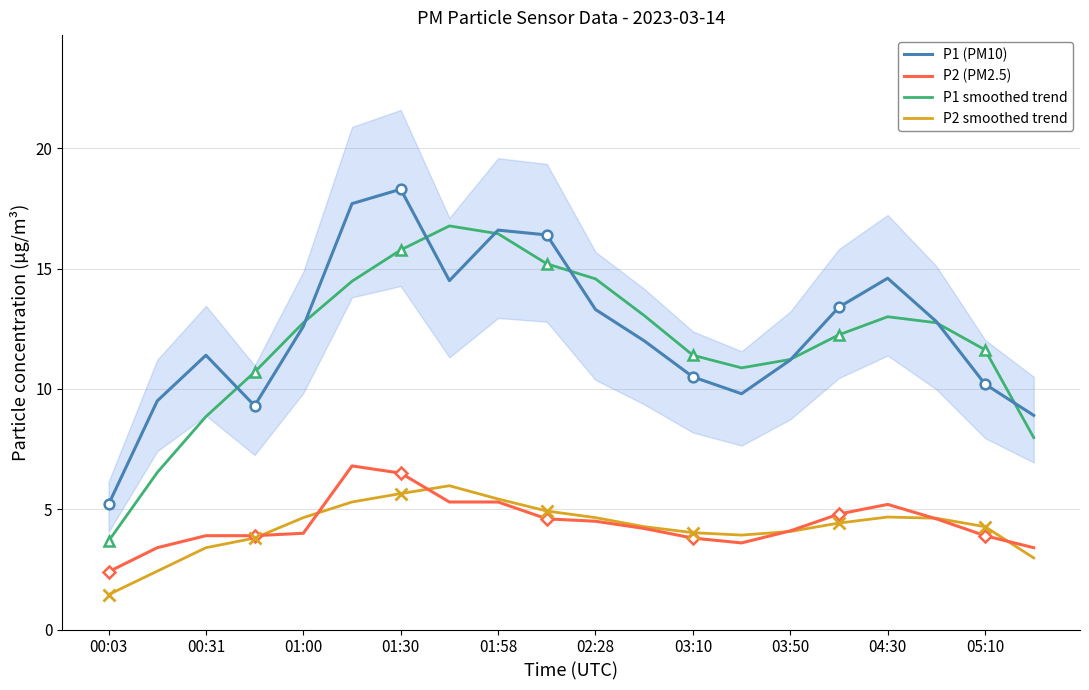

At how many categories does at least one series exceed 12?

11